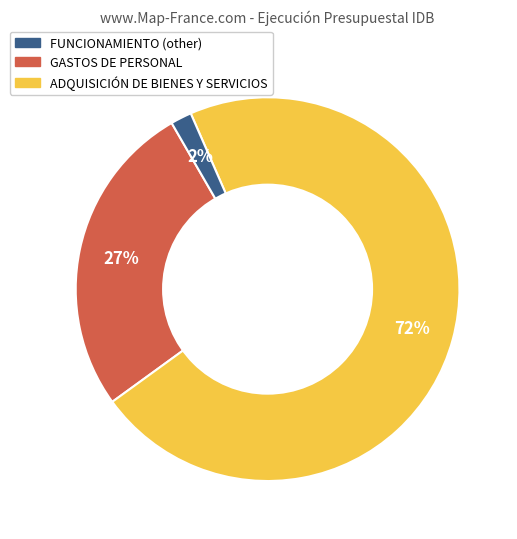

To the nearest percent, what is the average slice percentage?

33%